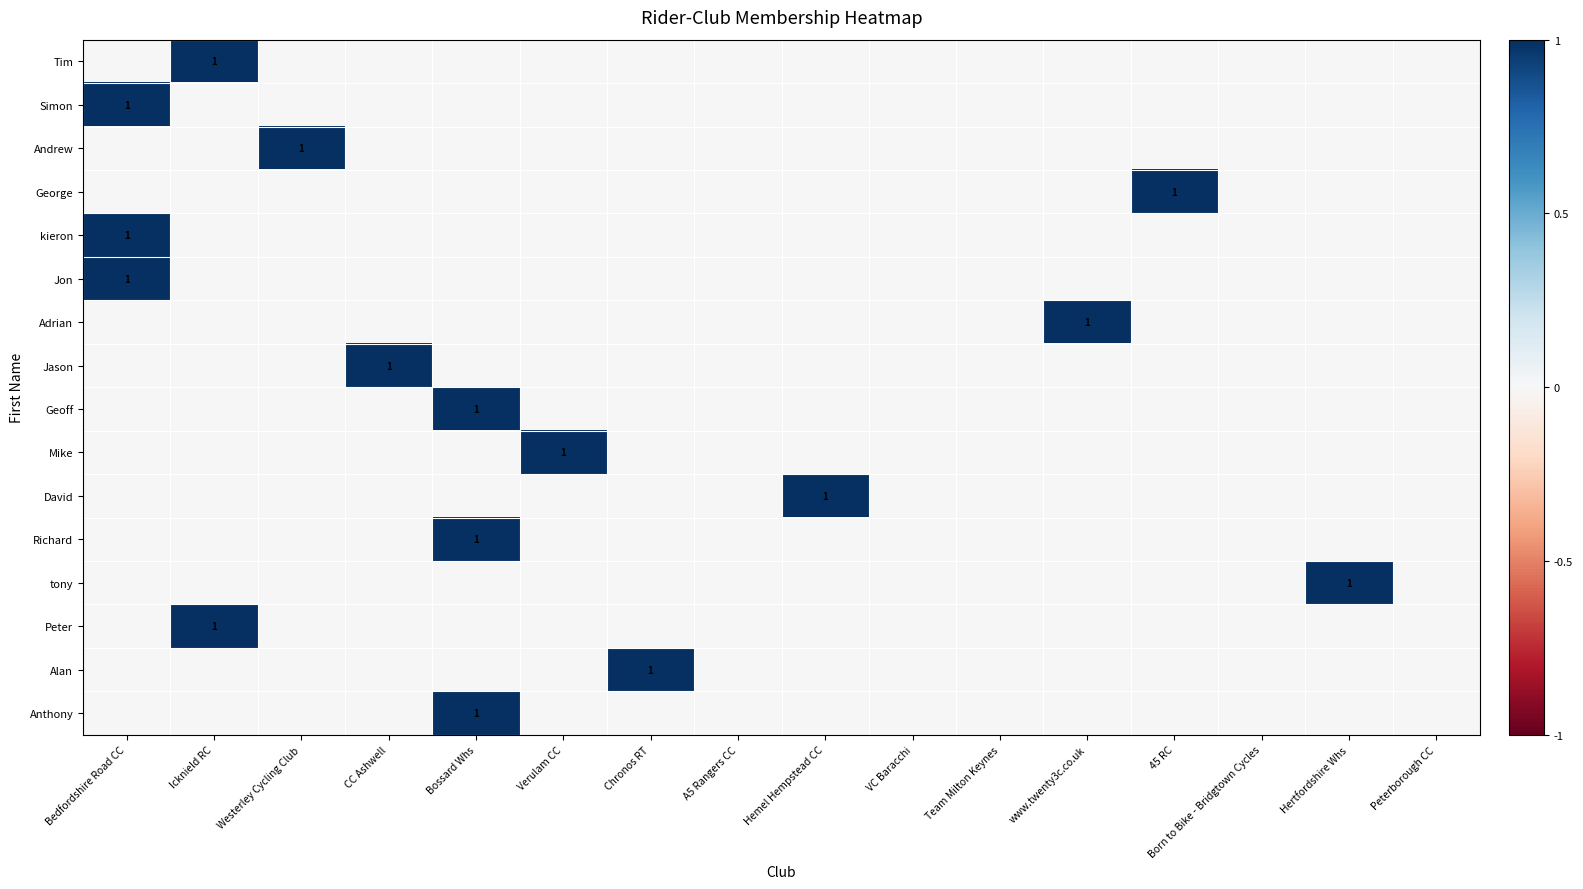

Is it true that Simon equals 0 at Team Milton Keynes?

True